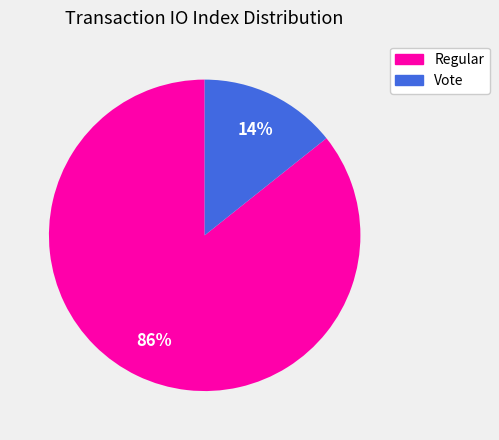

To the nearest percent, what is the average slice percentage?

50%